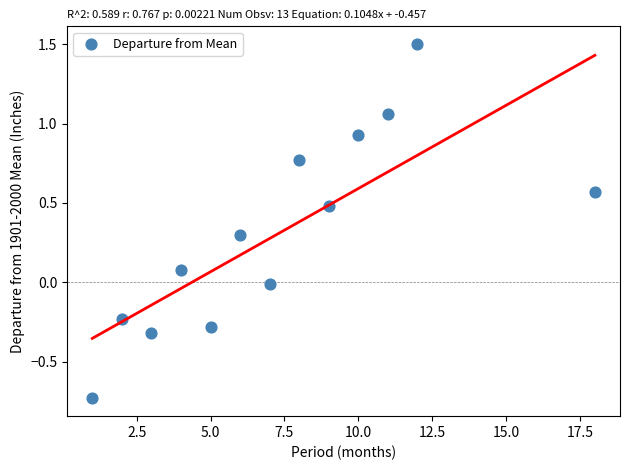

What is the range of X values (max minus min)?

17.0